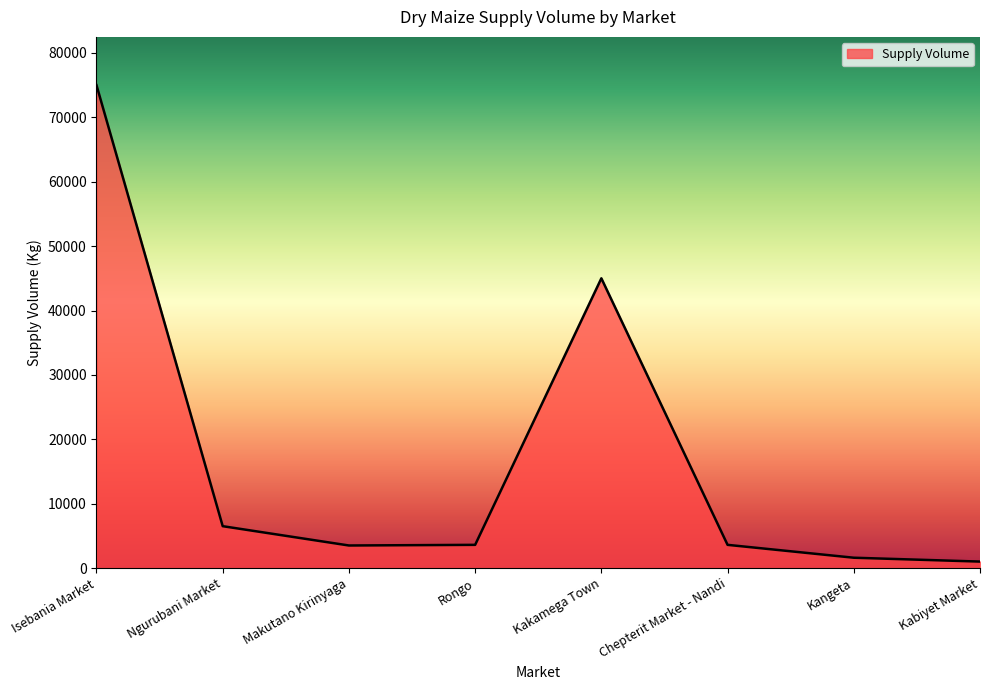

What is the difference between the maximum and minimum values?

74000